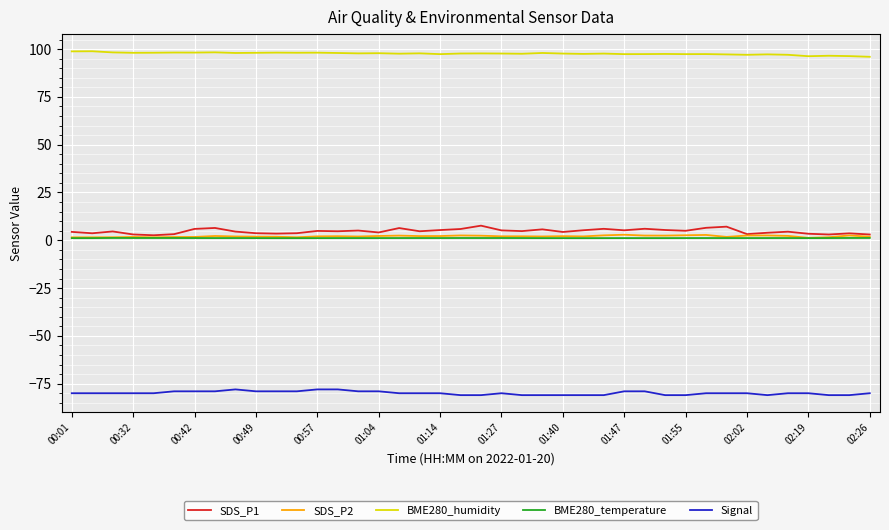

True or false: BME280_humidity and SDS_P2 cross at least once.

False